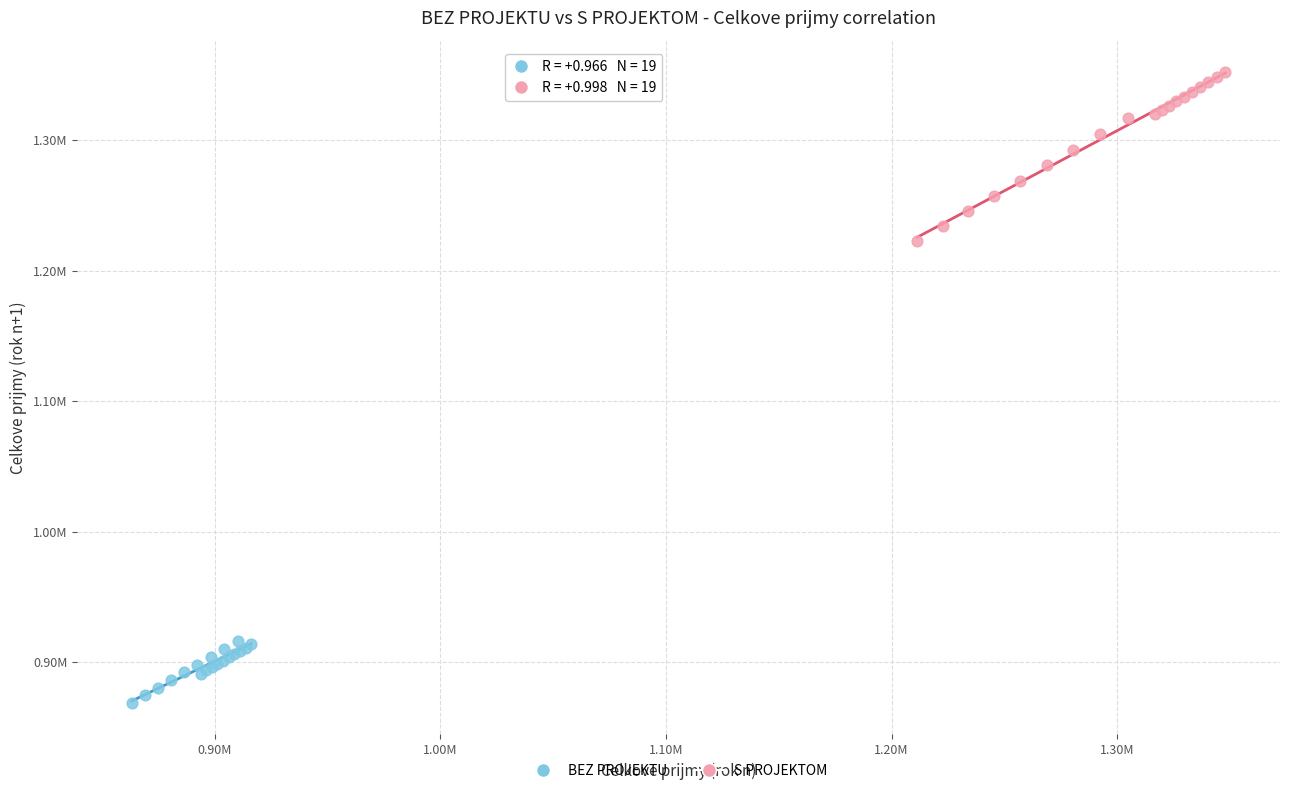

Which series contains the highest Y value?

S PROJEKTOM